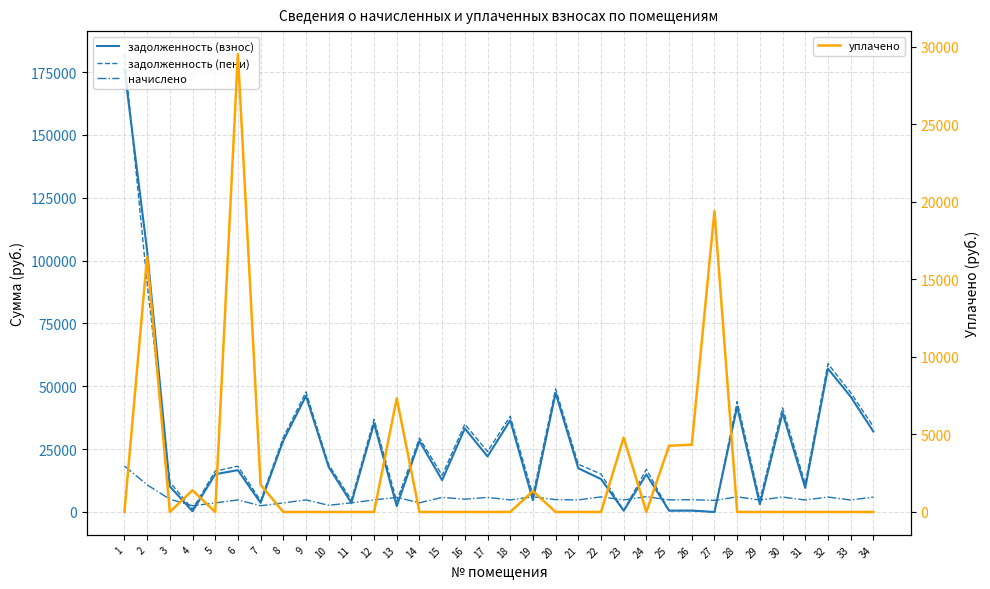

Which has a higher value, 27 or 24?

24